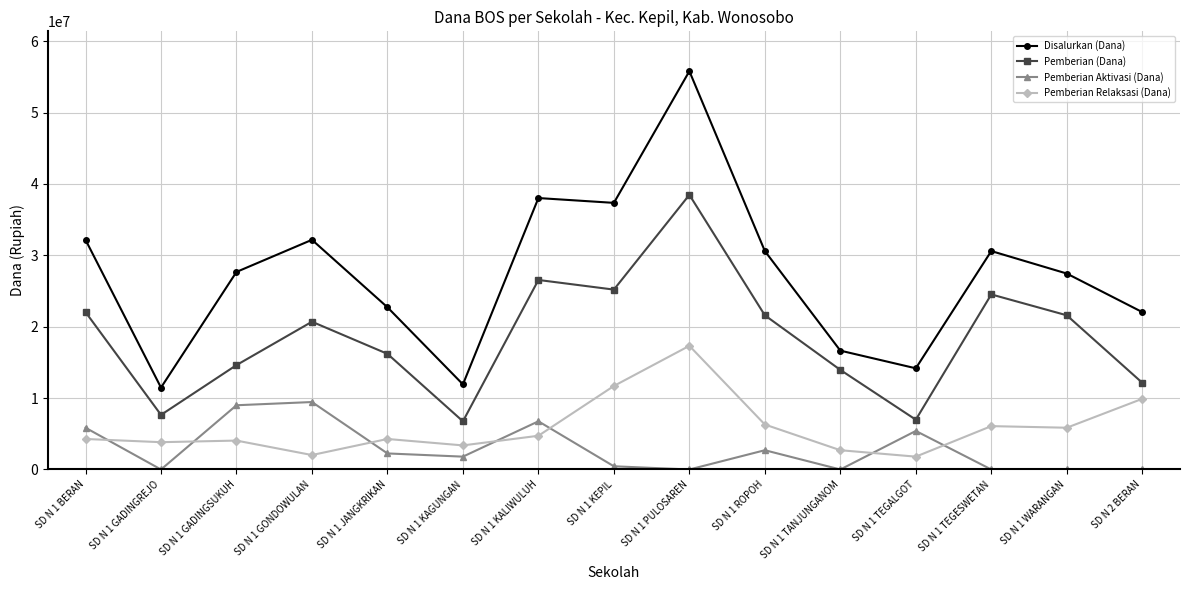

Which category has the highest value across all series?

SD N 1 PULOSAREN